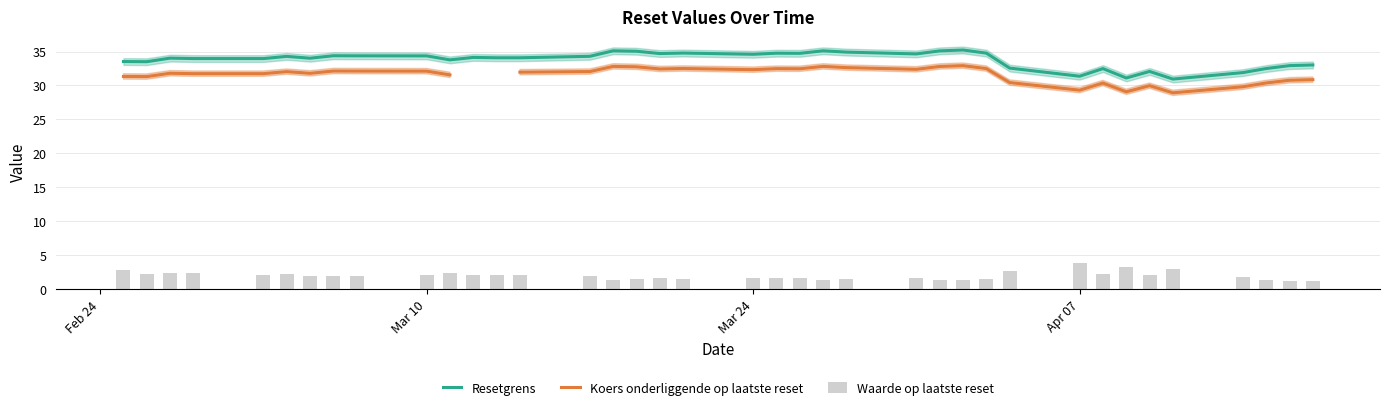

What is the highest value of the Resetgrens series?

35.2